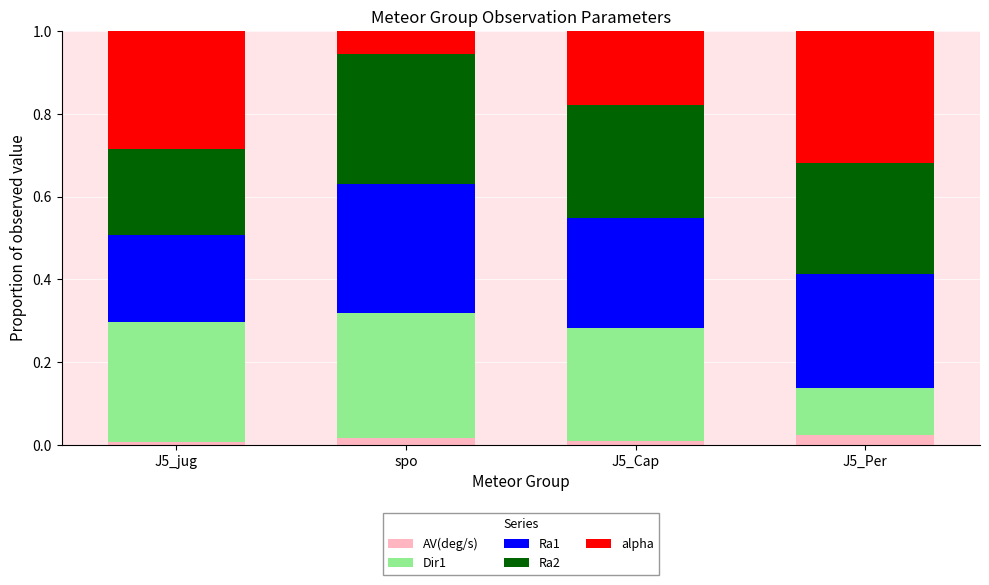

The AV(deg/s) series shows 0.0 at J5_jug. True or false?

True